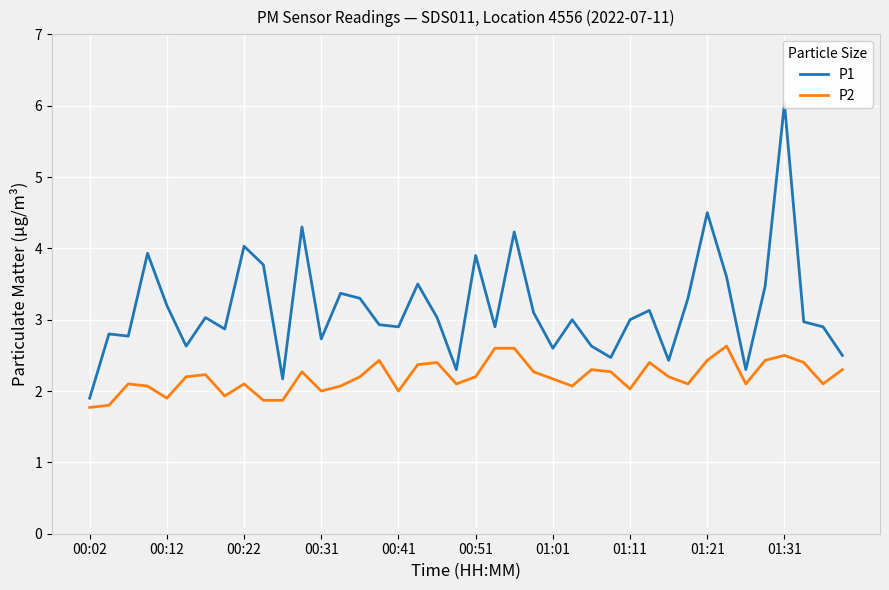

True or false: P2 and P1 cross at least once.

False